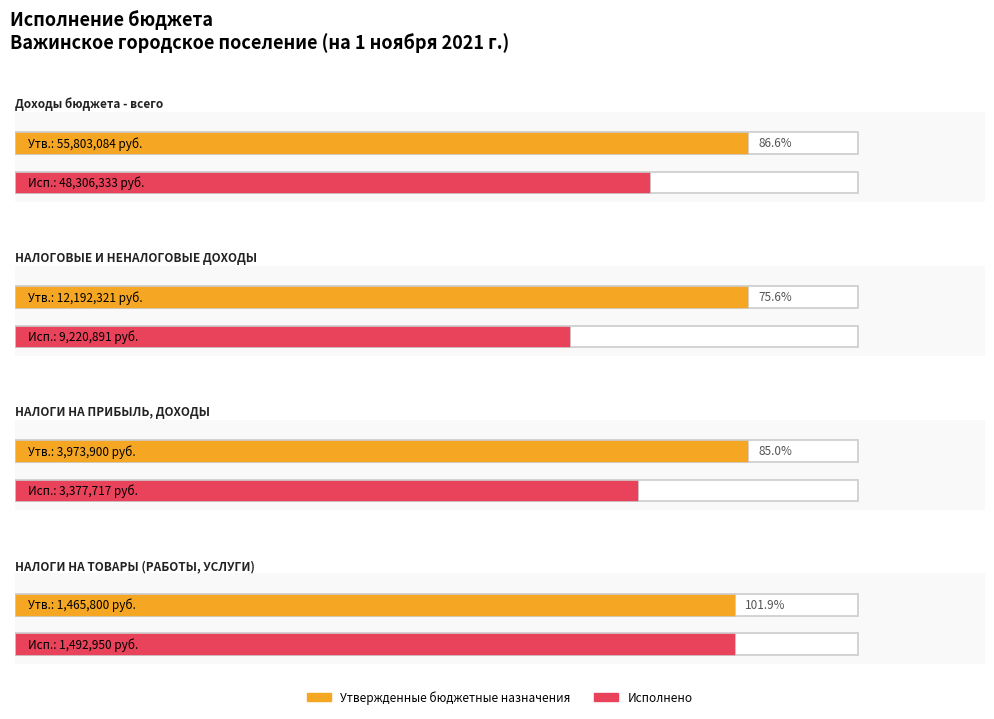

At which label does Исполнено first exceed 9220891?

Доходы бюджета - всего